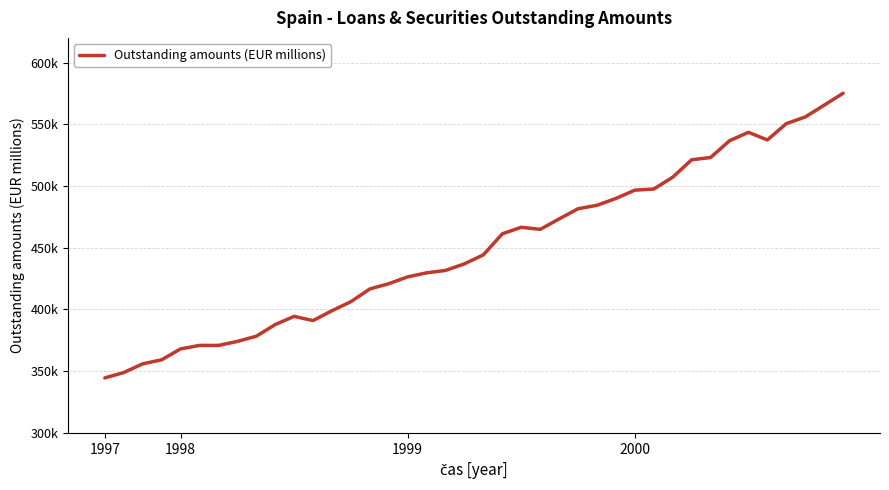

What is the average value?

449715